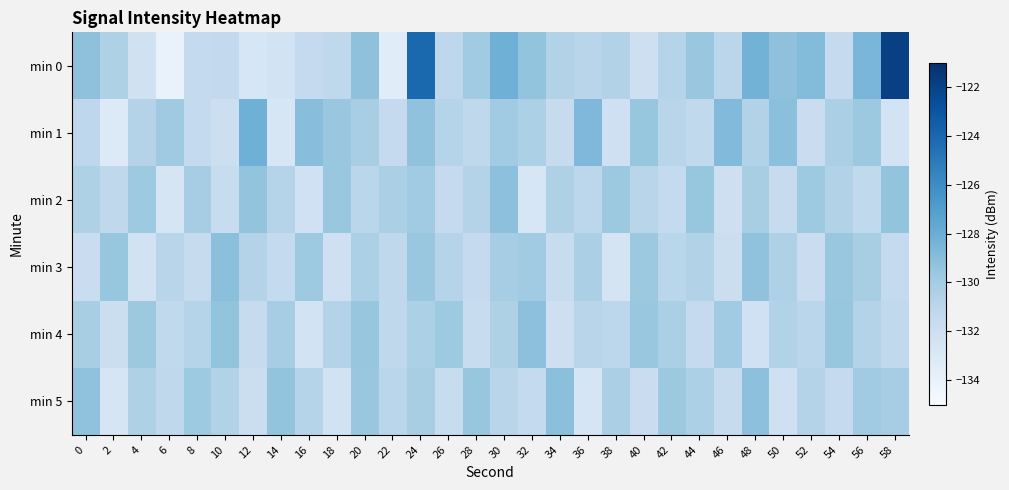

Which series has the largest total across all categories?

min 0